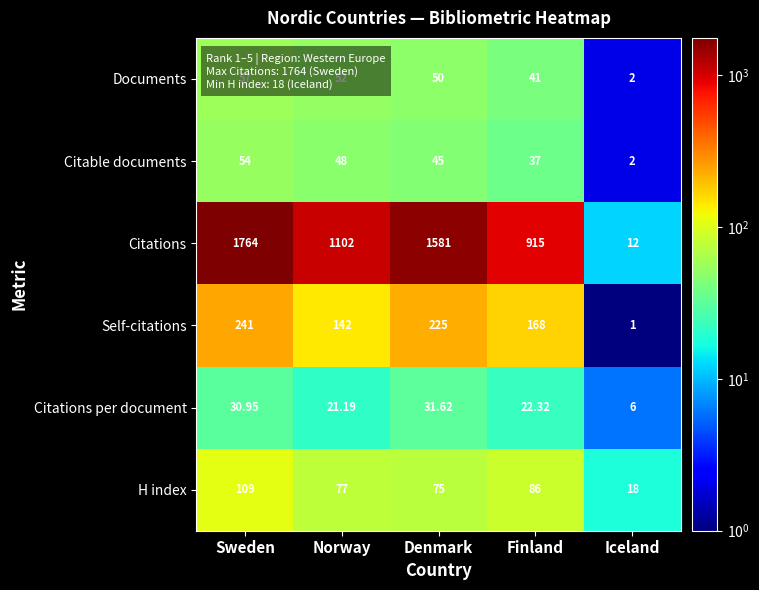

At which label is H index closest to 63?

Denmark